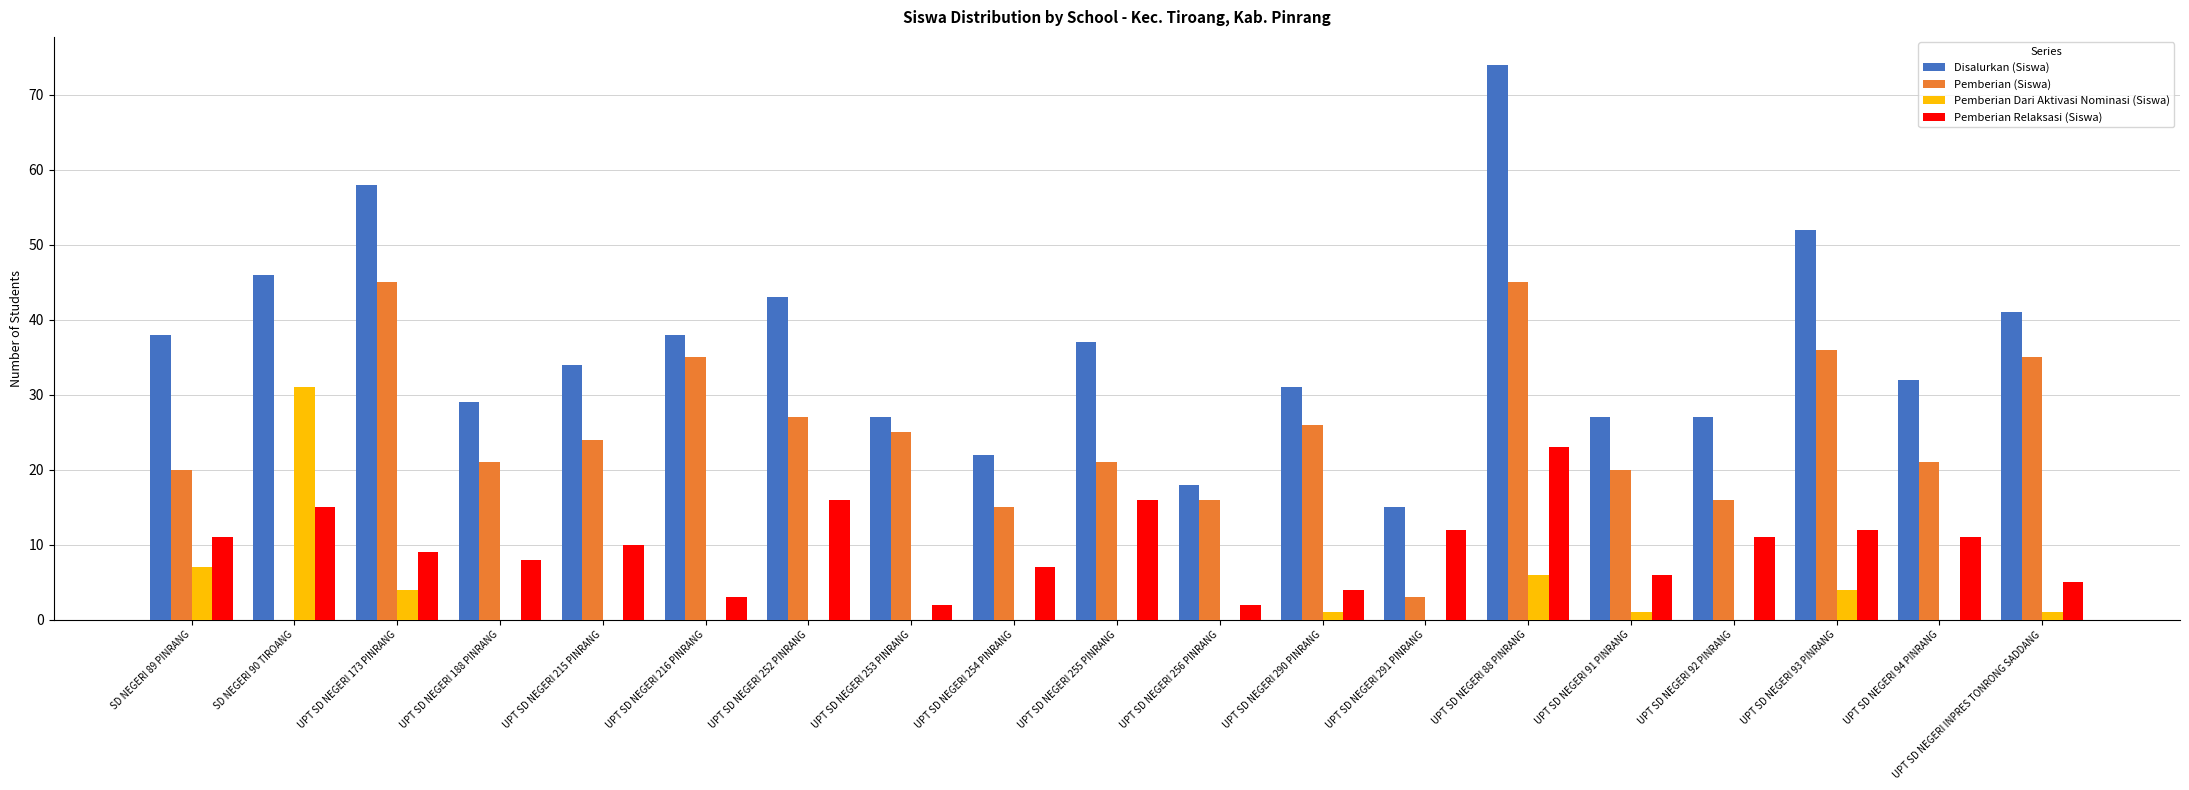

Which series has the widest spread of values?

Disalurkan (Siswa)